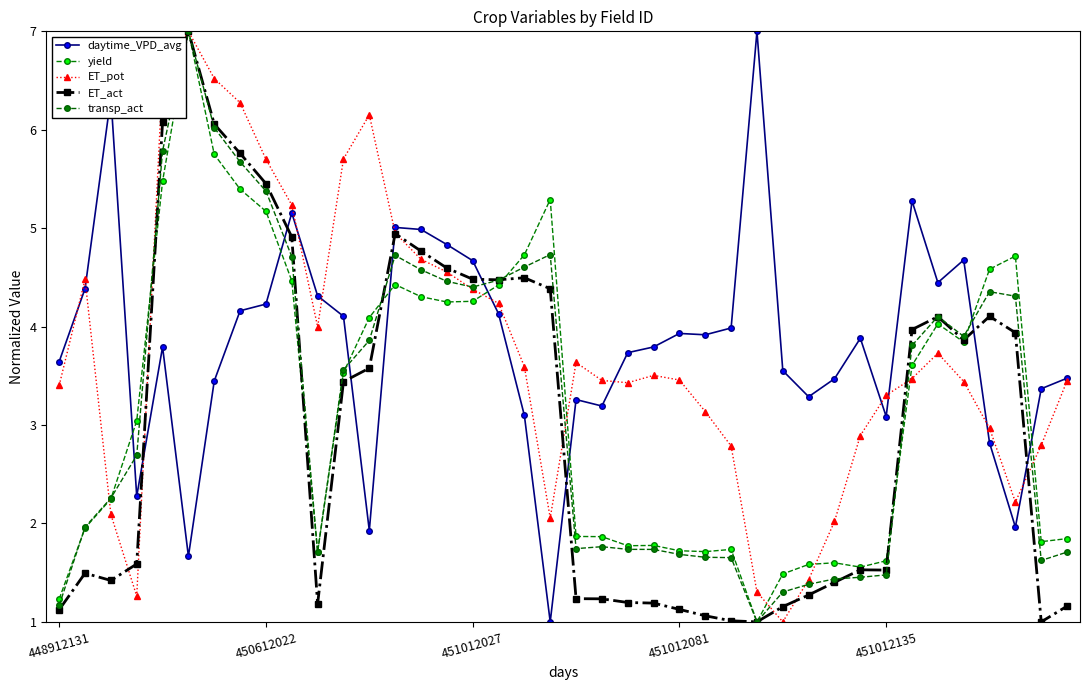

Reading right to left, what are all the values shown in this chart?

daytime_VPD_avg: 3.5	3.4	2.0	2.8	4.7	4.4	5.3	3.1	3.9	3.5	3.3	3.6	7.0	4.0	3.9	3.9	3.8	3.7	3.2	3.3	1.0	3.1	4.1	4.7	4.8	5.0	5.0	1.9	4.1	4.3	5.2	4.2	4.2	3.4	1.7	3.8	2.3	6.3	4.4	3.6
yield: 1.8	1.8	4.7	4.6	3.8	4.0	3.6	1.6	1.6	1.6	1.6	1.5	1.0	1.7	1.7	1.7	1.8	1.8	1.9	1.9	5.3	4.7	4.4	4.3	4.3	4.3	4.4	4.1	3.5	1.7	4.5	5.2	5.4	5.7	7.0	5.5	3.0	2.2	2.0	1.2
ET_pot: 3.5	2.8	2.2	3.0	3.4	3.7	3.5	3.3	2.9	2.0	1.4	1.0	1.3	2.8	3.1	3.5	3.5	3.4	3.5	3.6	2.1	3.6	4.2	4.4	4.6	4.7	5.0	6.2	5.7	4.0	5.2	5.7	6.3	6.5	7.0	6.5	1.3	2.1	4.5	3.4
ET_act: 1.2	1.0	3.9	4.1	3.9	4.1	4.0	1.5	1.5	1.4	1.3	1.2	1.0	1.0	1.1	1.1	1.2	1.2	1.2	1.2	4.4	4.5	4.5	4.5	4.6	4.8	4.9	3.6	3.4	1.2	4.9	5.5	5.8	6.1	7.0	6.1	1.6	1.4	1.5	1.1
transp_act: 1.7	1.6	4.3	4.4	3.9	4.1	3.8	1.5	1.5	1.4	1.4	1.3	1.0	1.7	1.7	1.7	1.7	1.7	1.8	1.7	4.7	4.6	4.5	4.4	4.5	4.6	4.7	3.9	3.6	1.7	4.7	5.4	5.7	6.0	7.0	5.8	2.7	2.3	2.0	1.2